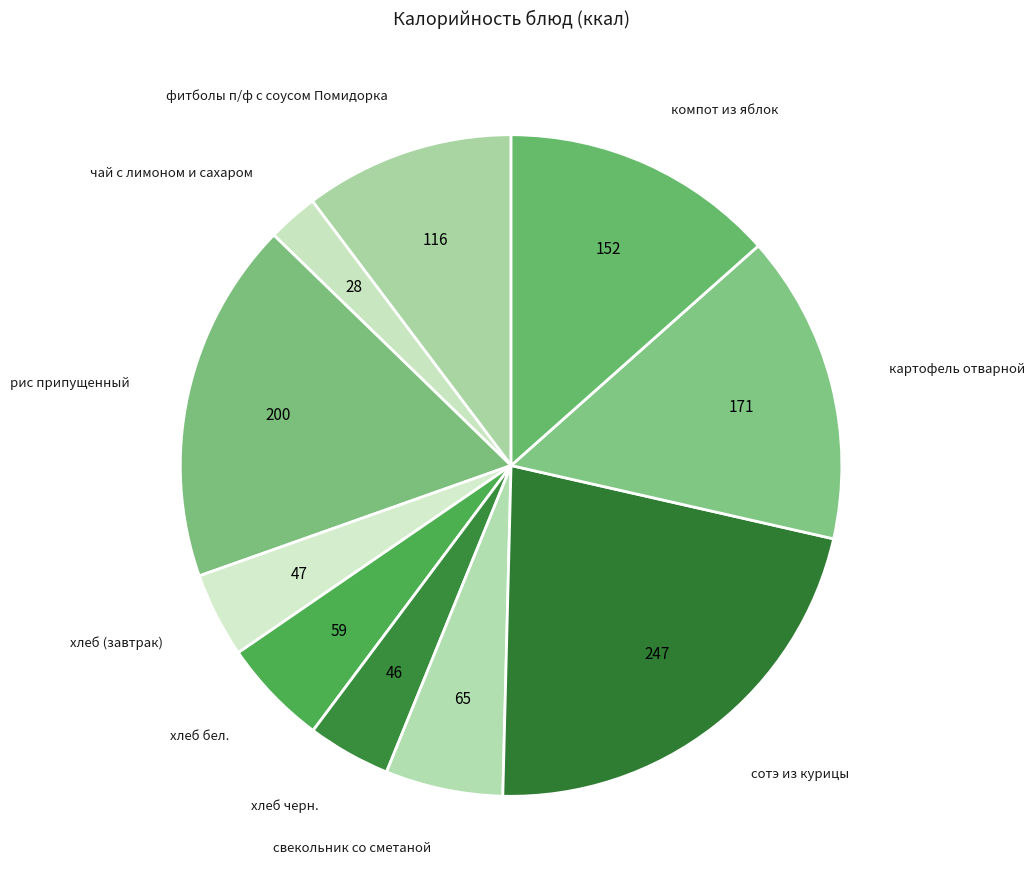

How many segments does this pie chart have?

10